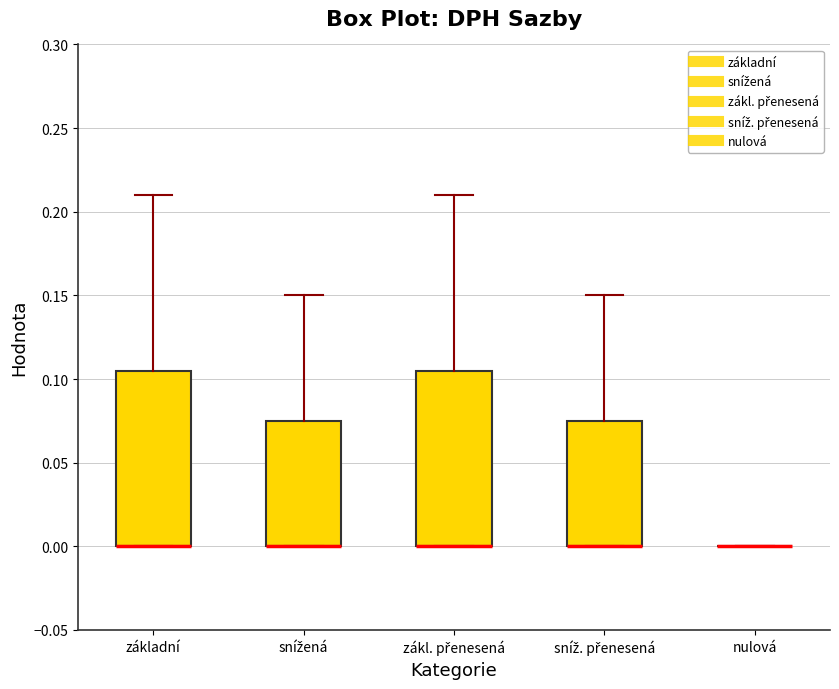

Reading left to right, transcribe this box plot: for each box, give where its median line is, the range the box spans, and where its two whiskers end, as read against the y-axis. The values are not printed on the chart, so give them approximately, as read against the axis.

základní: median 0.000 (drawn on the box's lower edge), box 0.000 to 0.105, whiskers 0.000 to 0.210
snížená: median 0.000 (drawn on the box's lower edge), box 0.000 to 0.075, whiskers 0.000 to 0.150
zákl. přenesená: median 0.000 (drawn on the box's lower edge), box 0.000 to 0.105, whiskers 0.000 to 0.210
sníž. přenesená: median 0.000 (drawn on the box's lower edge), box 0.000 to 0.075, whiskers 0.000 to 0.150
nulová: box collapsed to a line at 0.000, whiskers 0.000 to 0.000